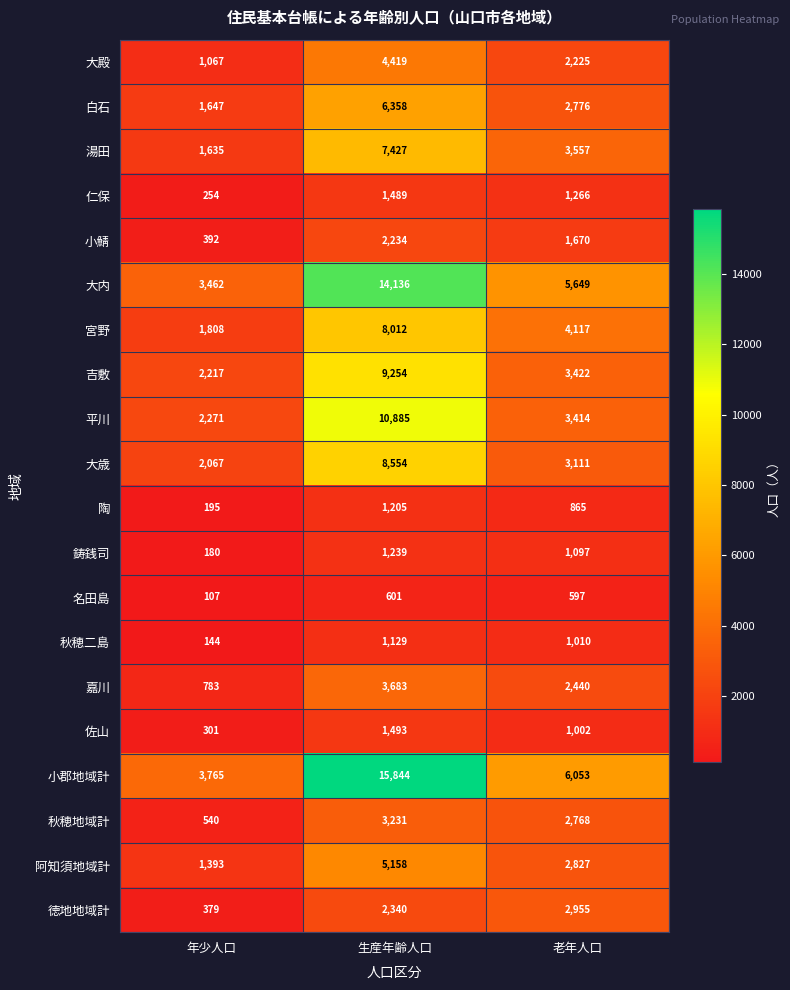

Is it true that 仁保 equals 1266 at 老年人口?

True